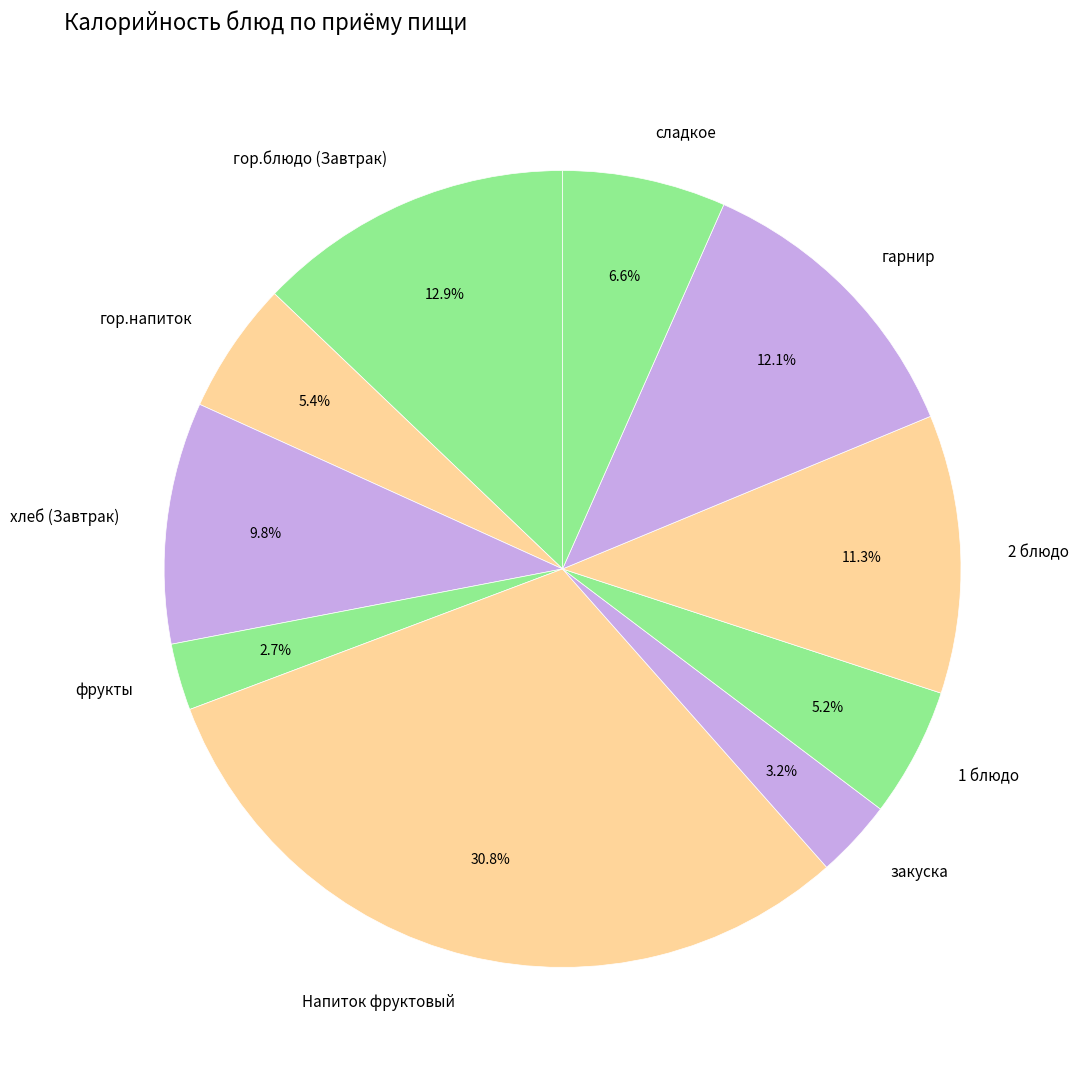

How much of the chart is everything except Напиток фруктовый?

69.2%